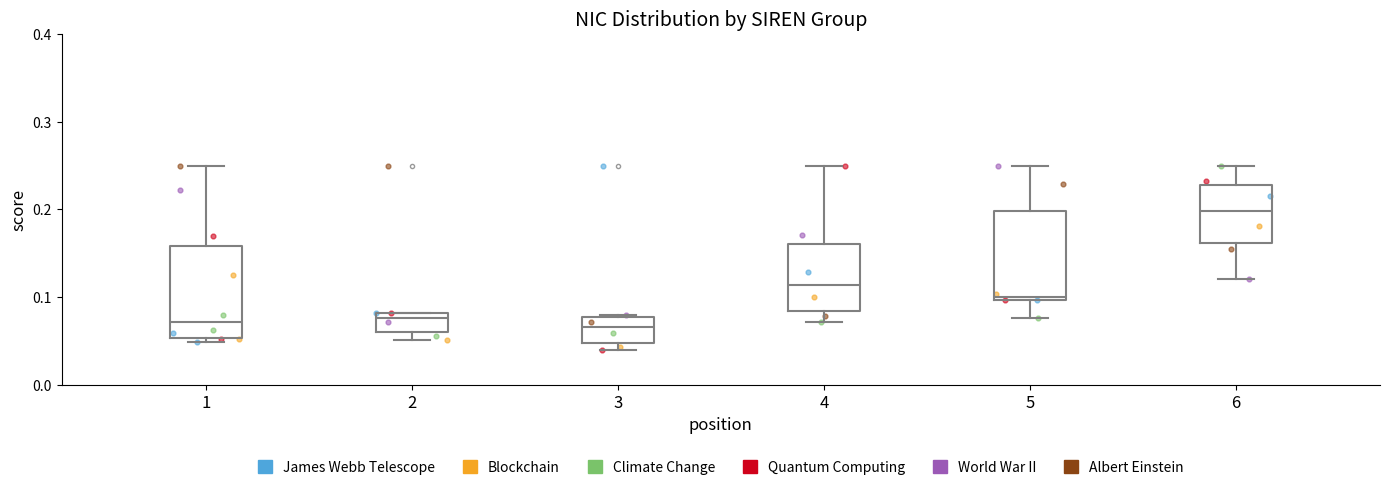

Where is the upper edge of the box at x = 3 on the y-axis? The values are not printed on the chart, so give them approximately, as read against the axis.

0.08